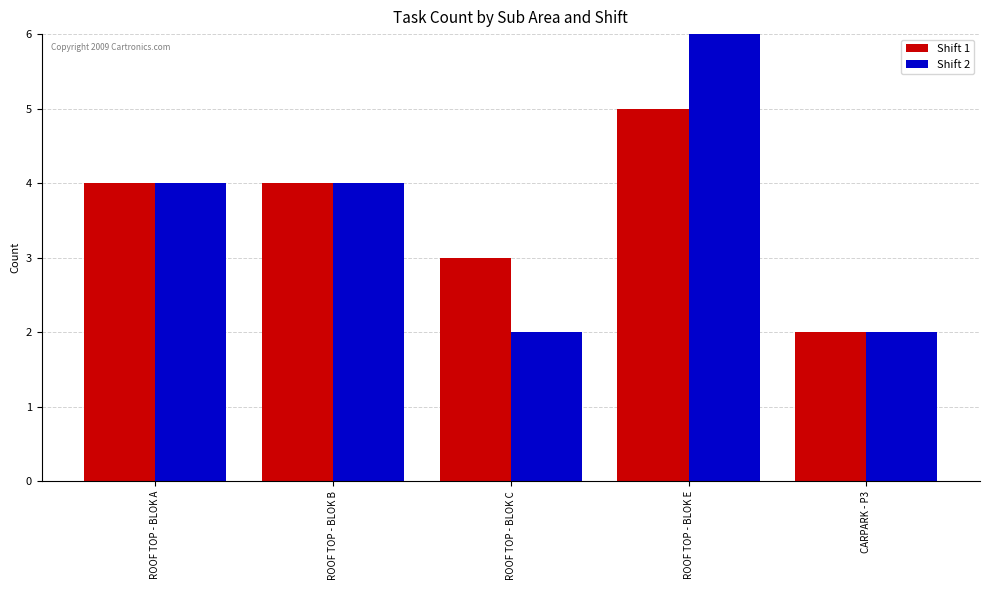

At which category is the sum across all series the highest?

ROOF TOP - BLOK E